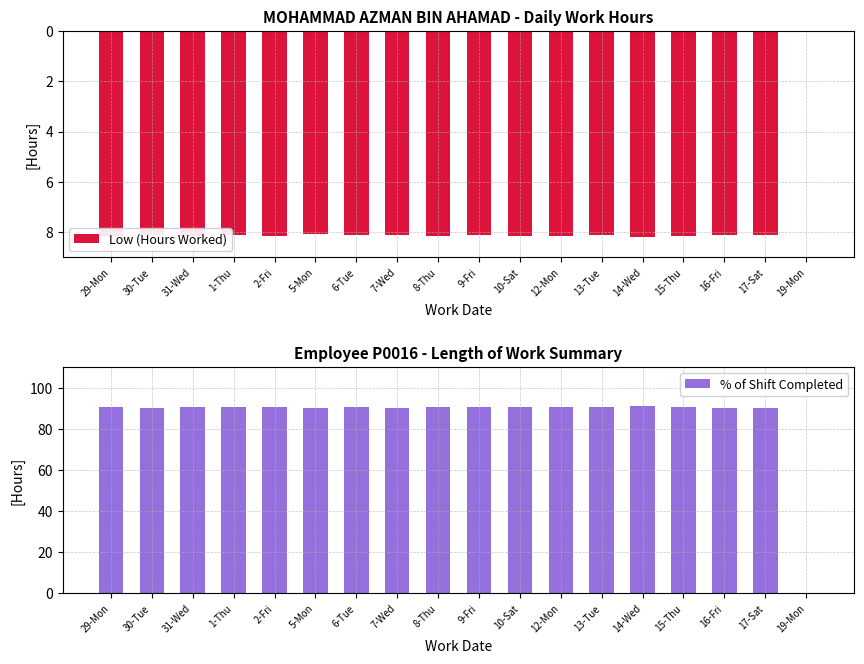

Rank the series by their average value, from highest to lowest.

% of Shift Completed, Low (Hours Worked)